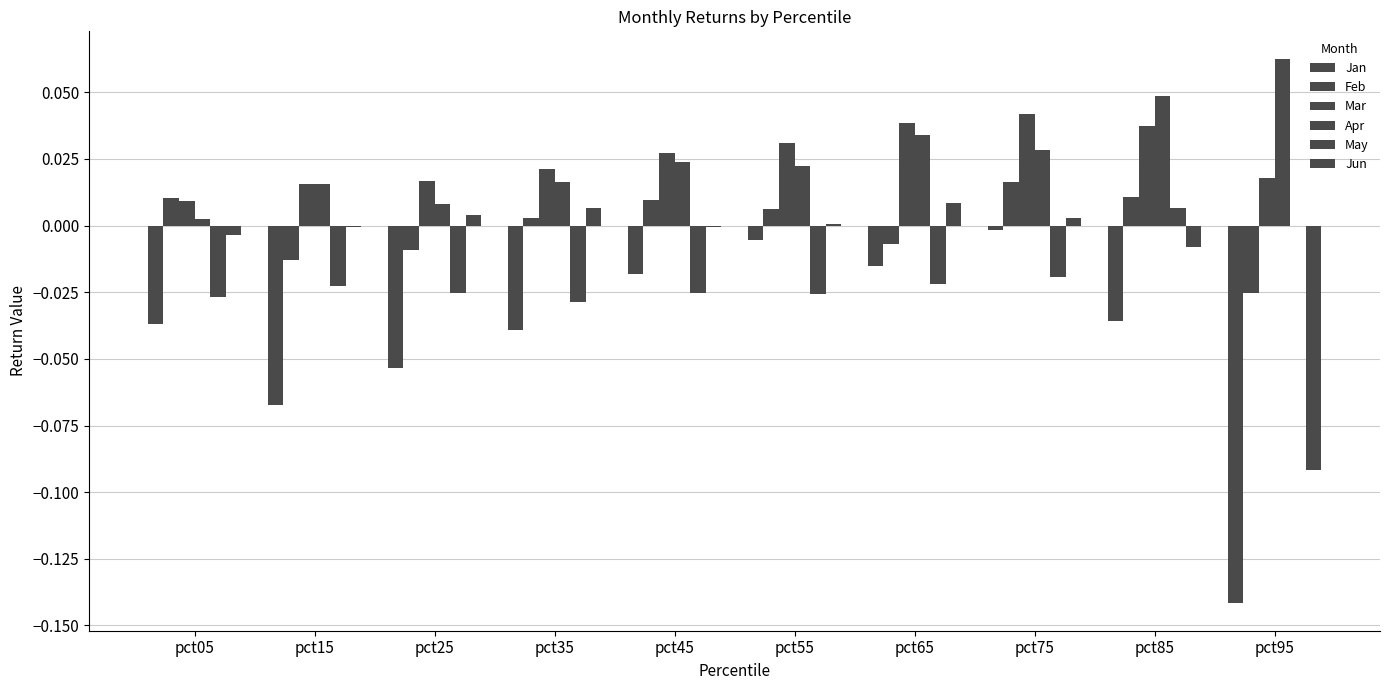

How many data points does each series have?

10